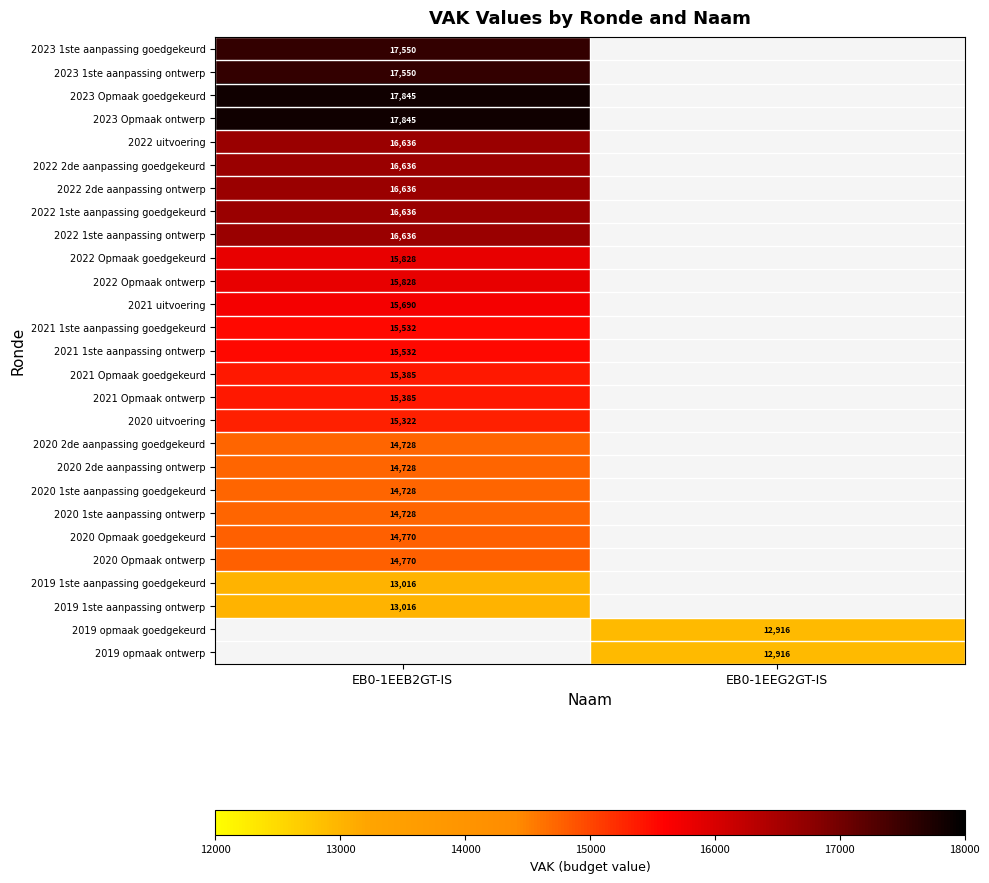

Between EB0-1EEG2GT-IS and EB0-1EEB2GT-IS, which is larger?

EB0-1EEB2GT-IS